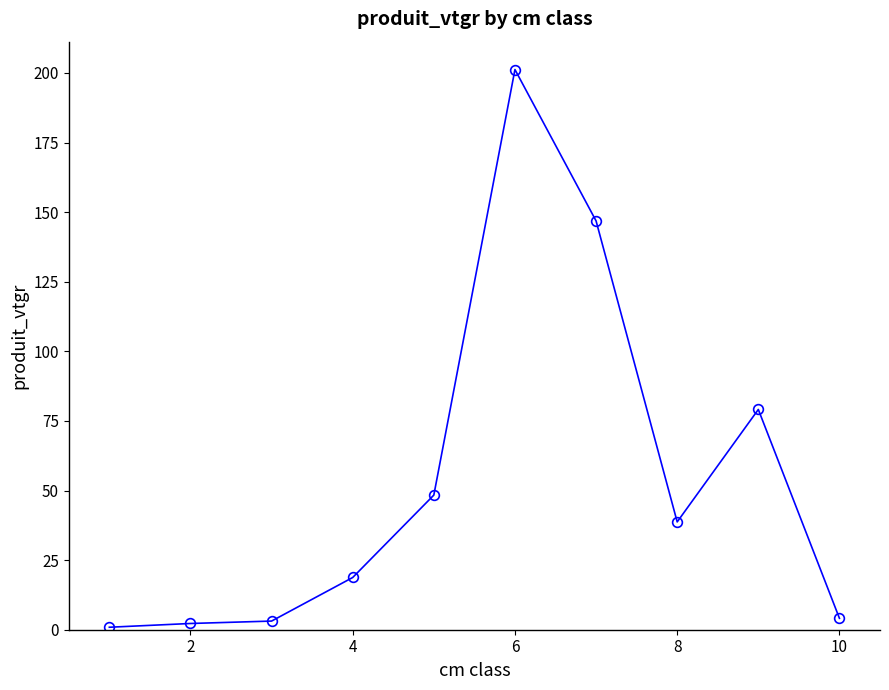

What is the average value?

54.3